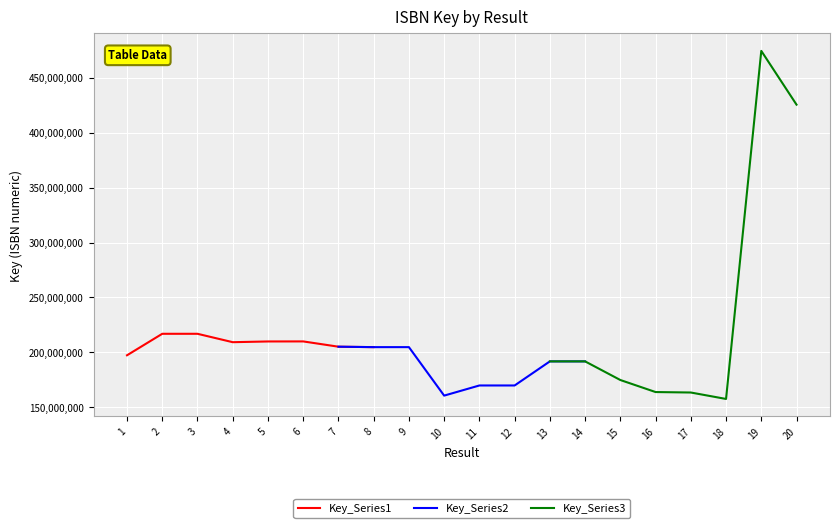

What is the average value of the Key_Series3 series?

242945026